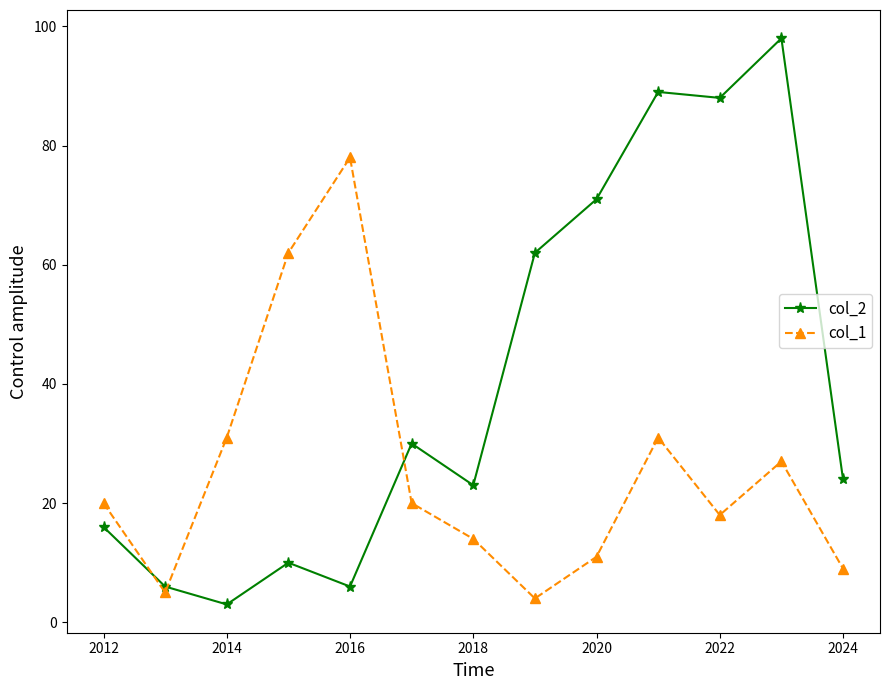

Which series has the largest total across all categories?

col_2